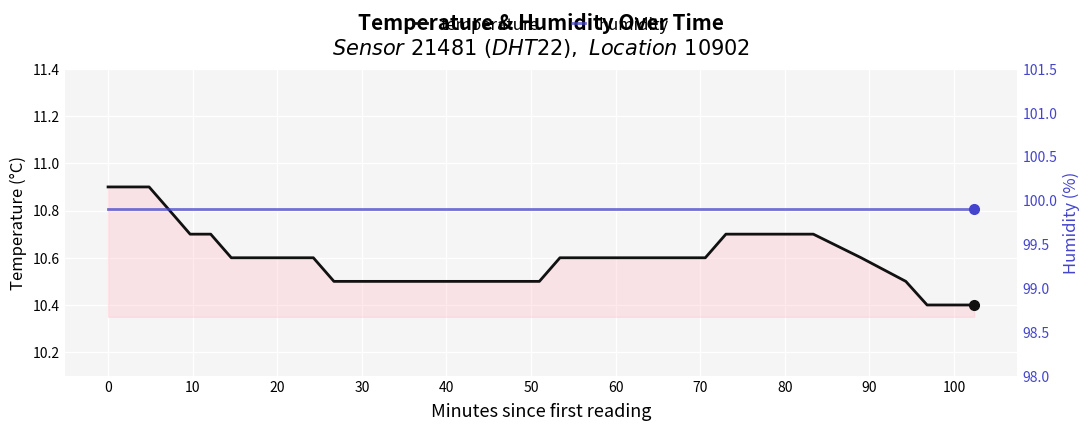

What is the lowest value of the temperature series?

10.4